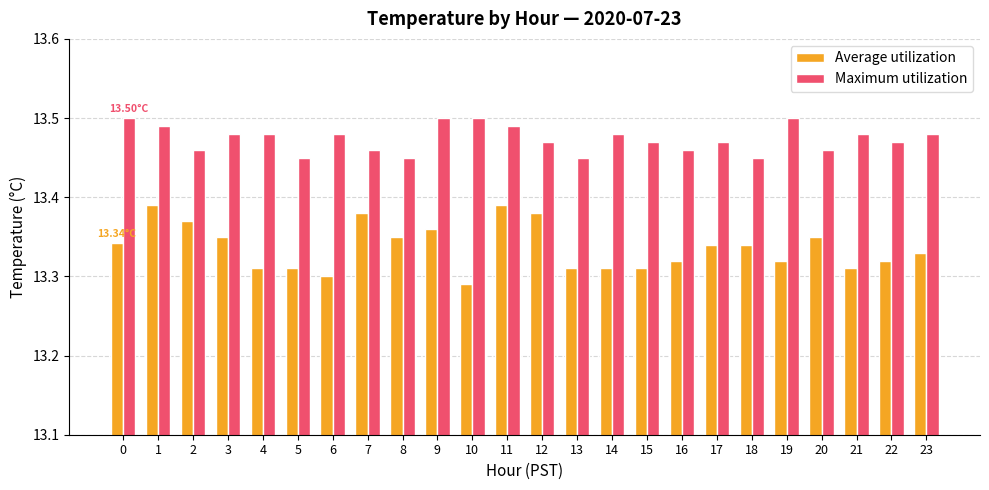

Which series has the largest total across all categories?

Maximum utilization